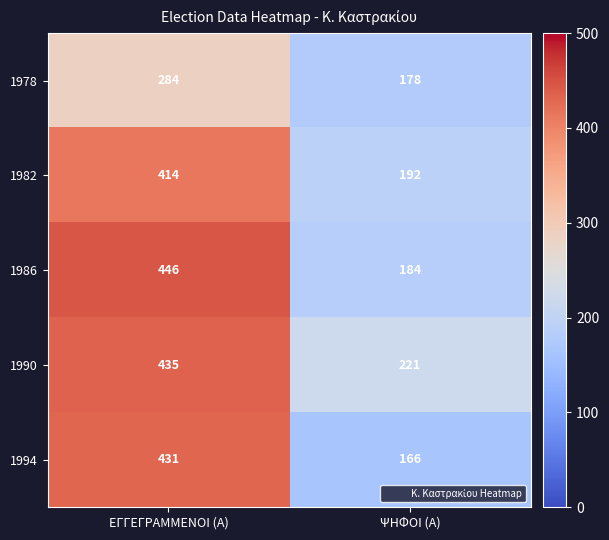

Reading right to left, list all the values displayed in this chart.

1978: 178	284
1982: 192	414
1986: 184	446
1990: 221	435
1994: 166	431